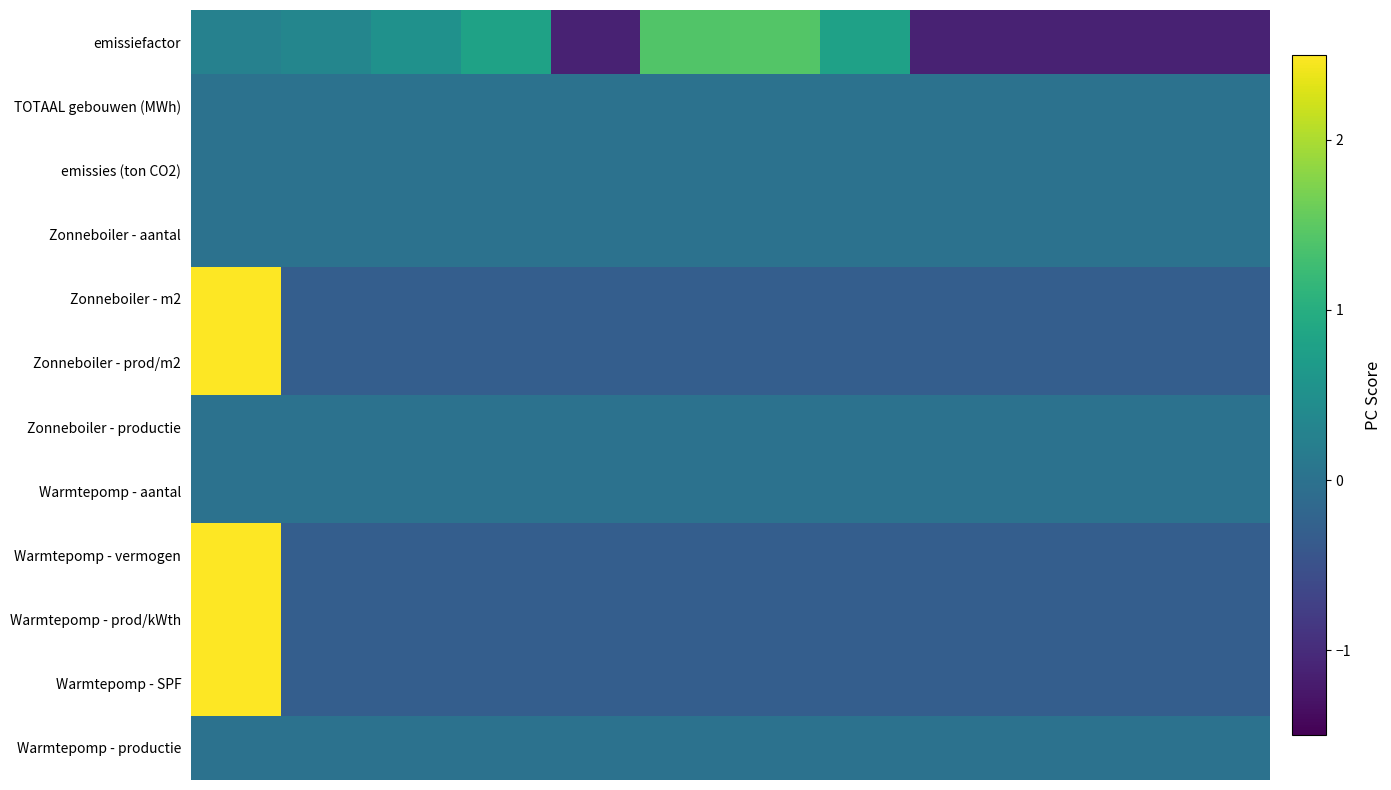

What is the greatest value displayed?

3.3